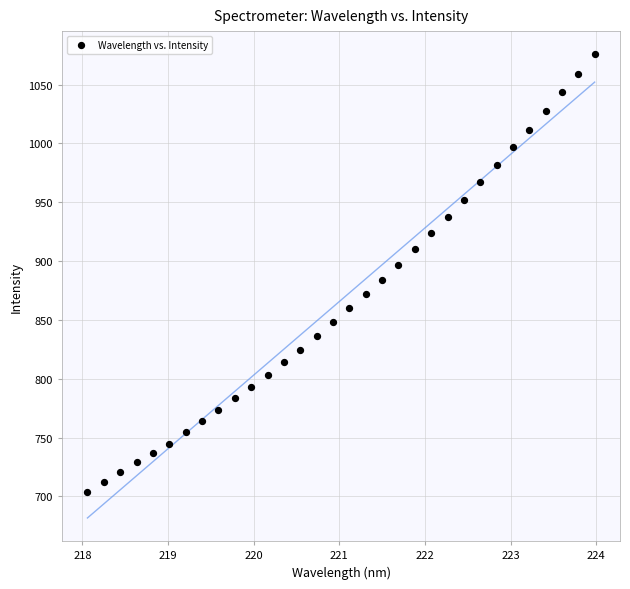

What is the range of X values (max minus min)?

5.9